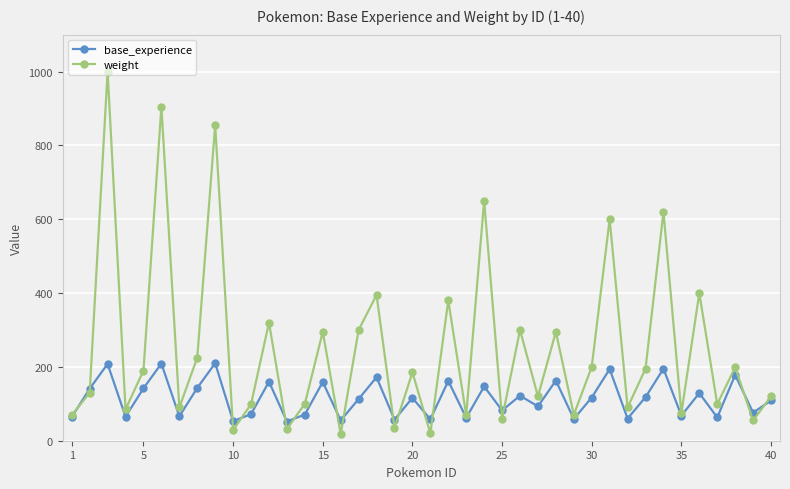

Which series has the largest range (max minus min)?

weight